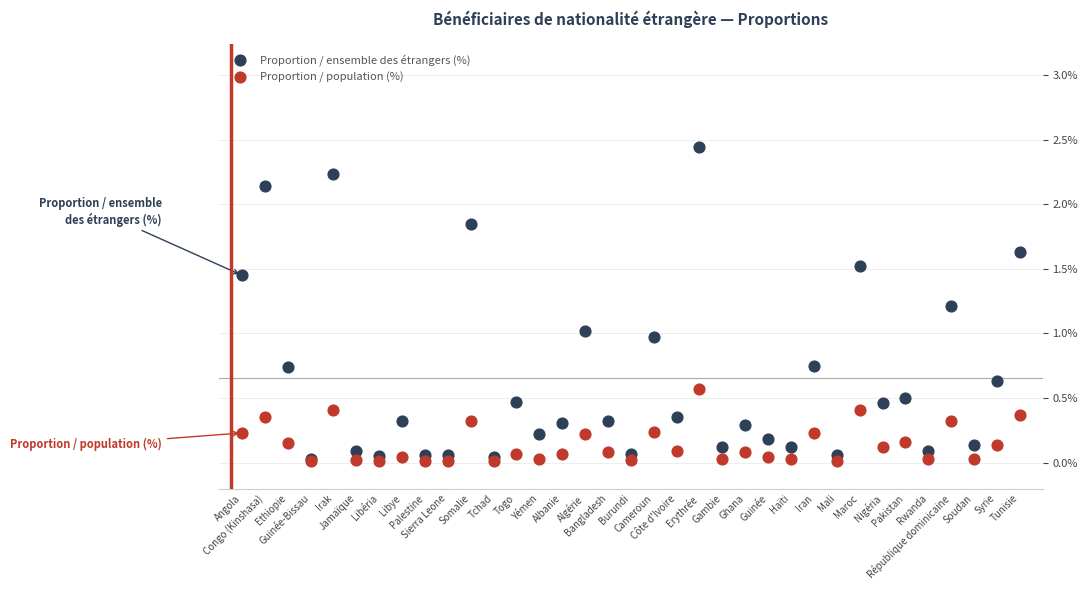

Which series has the largest Y range (max minus min)?

Proportion / ensemble des étrangers (%)